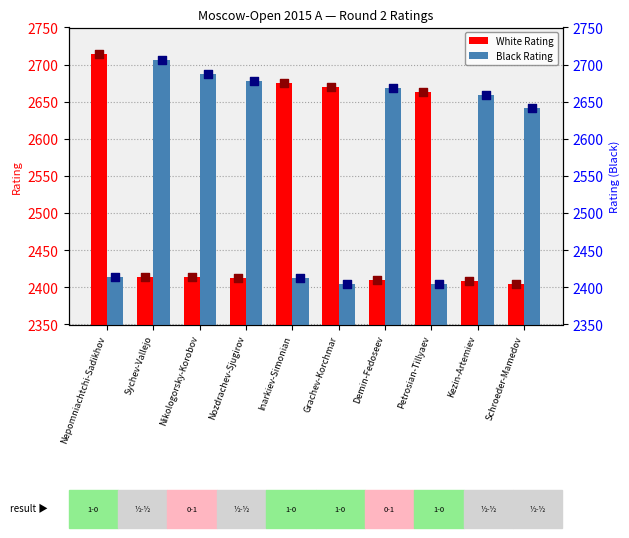

Is the value of White Rating at Nozdrachev-Sjugirov greater than the value of Black Rating at Petrosian-Tillyaev?

Yes